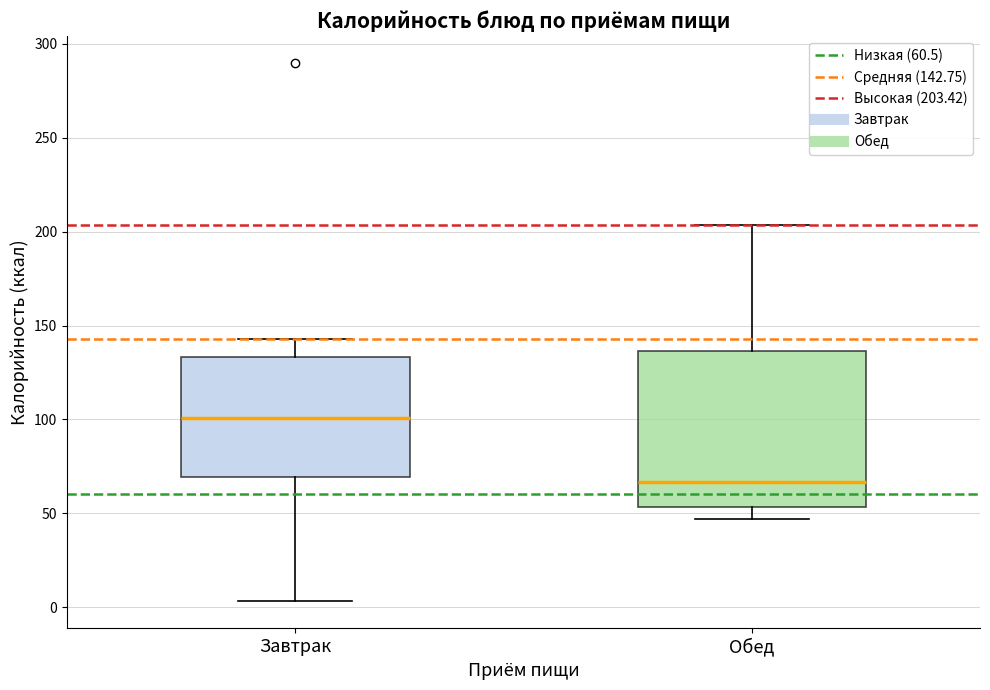

Reading left to right, transcribe this box plot: for each box, give where its median line is, the range the box spans, and where its two whiskers end, as read against the y-axis. The values are not printed on the chart, so give them approximately, as read against the axis.

Завтрак: median 100, box 70 to 135, whiskers 5 to 145
Обед: median 65, box 55 to 135, whiskers 45 to 205